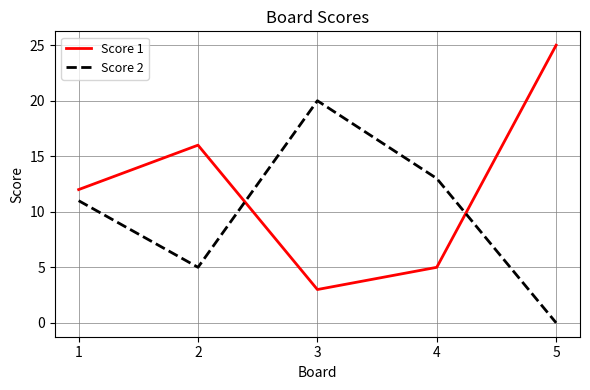

Reading left to right, what are all the values shown in this chart?

Score 1: 1=12	2=16	3=3	4=5	5=25
Score 2: 1=11	2=5	3=20	4=13	5=0